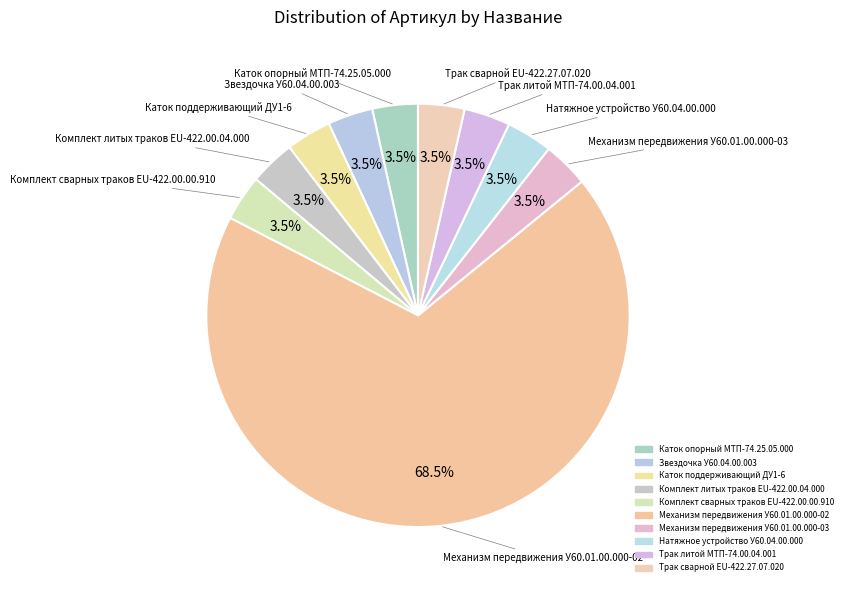

The Комплект литых траков EU-422.00.04.000 slice represents 3% of the pie. True or false?

True